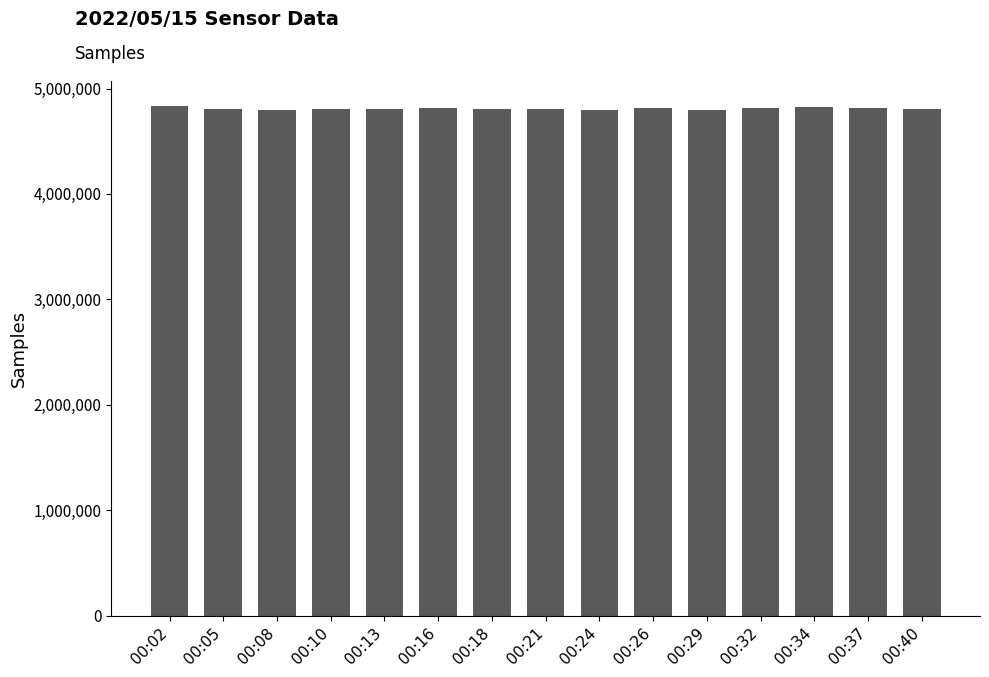

Approximately how many times larger is the value at 00:18 compared to 00:29?

1.0